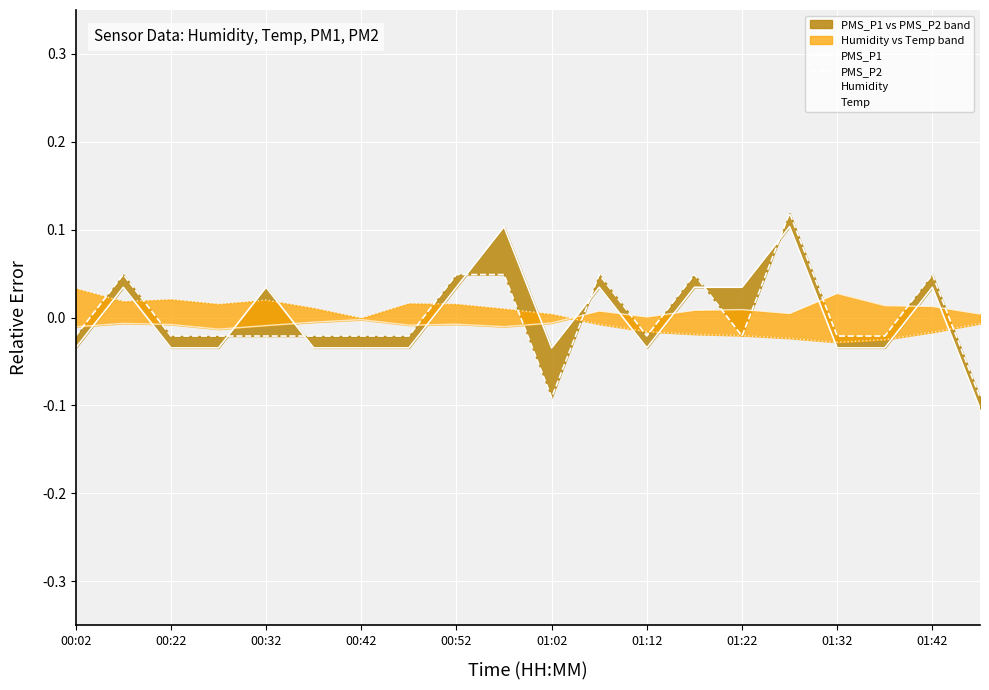

The PMS_P1 series shows 0.0 at 13. True or false?

False